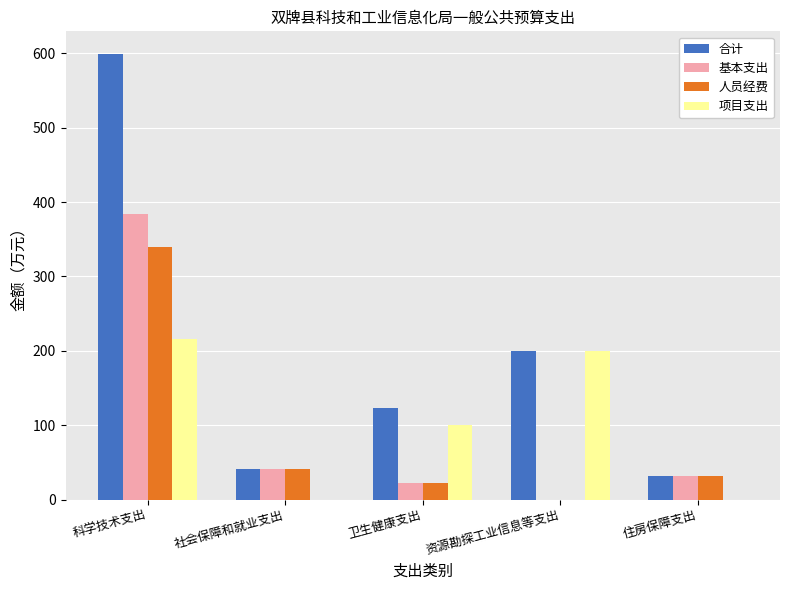

What is the maximum value shown in the chart?

599.6